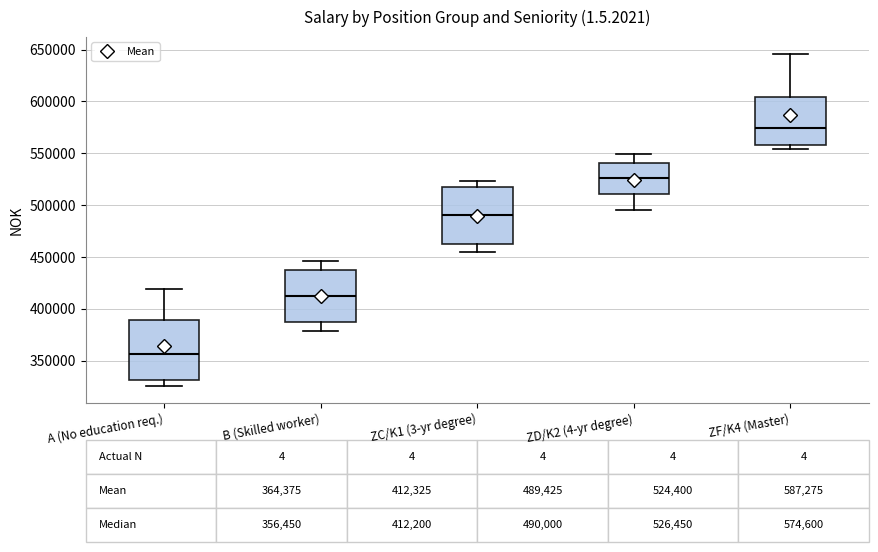

Which box's median line is the lowest?

A (No education req.)